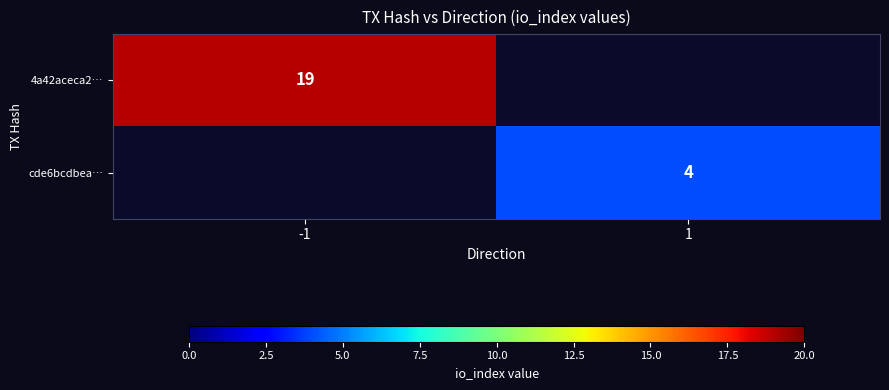

Is it true that 4a42aceca2… equals 27 at -1?

False